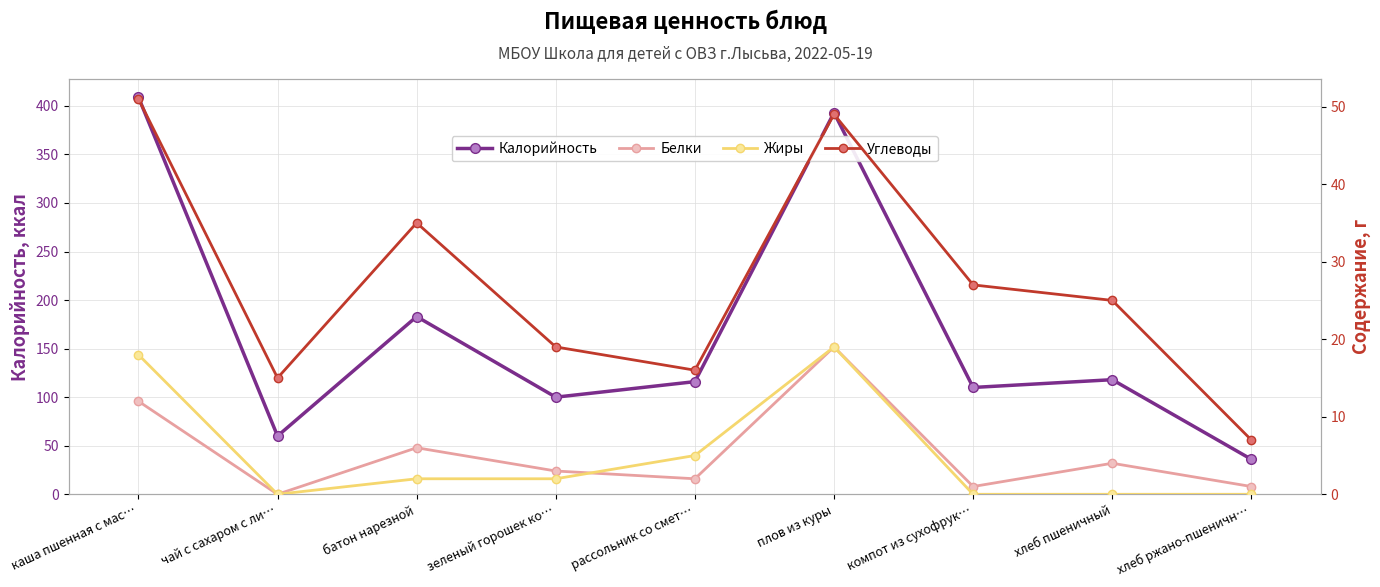

Rank the categories by Жиры value from lowest to highest.

чай с сахаром с ли…, компот из сухофрук…, хлеб пшеничный, хлеб ржано-пшеничн…, батон нарезной, зеленый горошек ко…, рассольник со смет…, каша пшенная с мас…, плов из куры